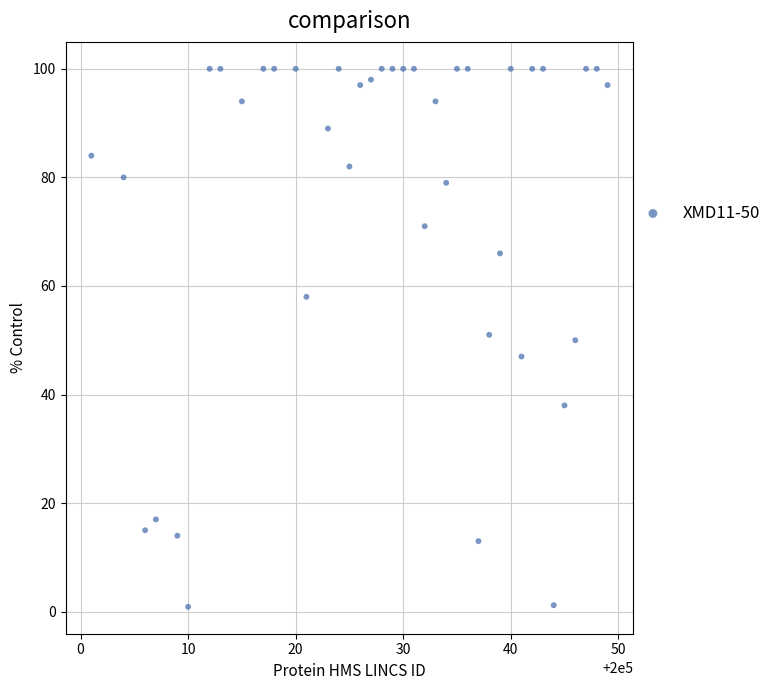

What is the range of Y values (max minus min)?

99.1